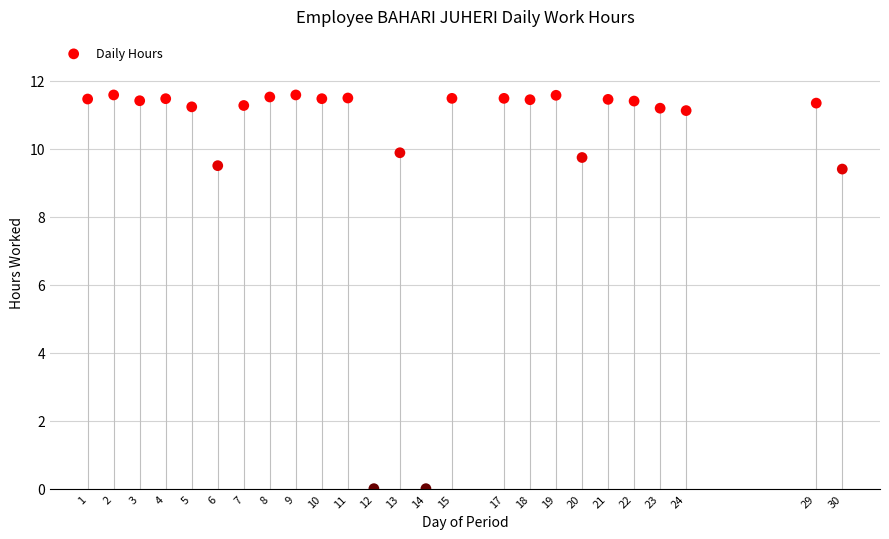

What is the range of X values (max minus min)?

29.0